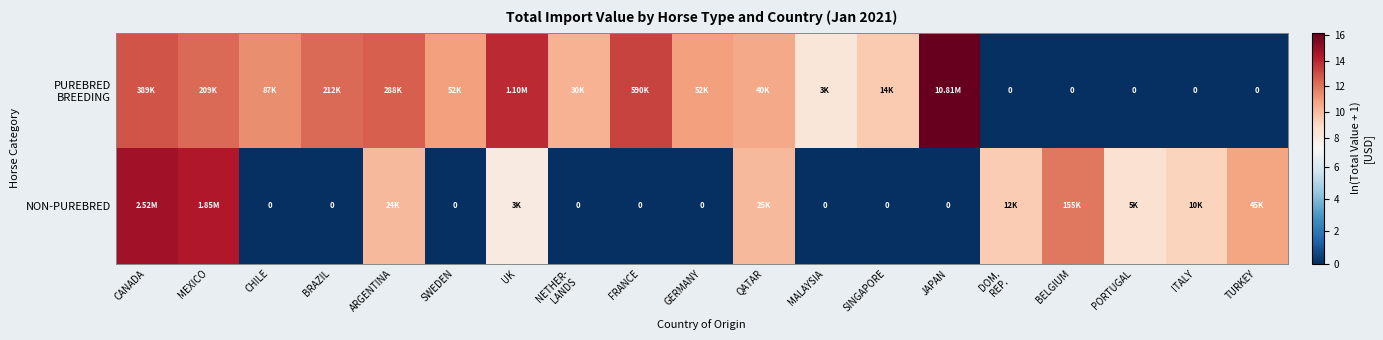

Count the number of data series in this chart.

2